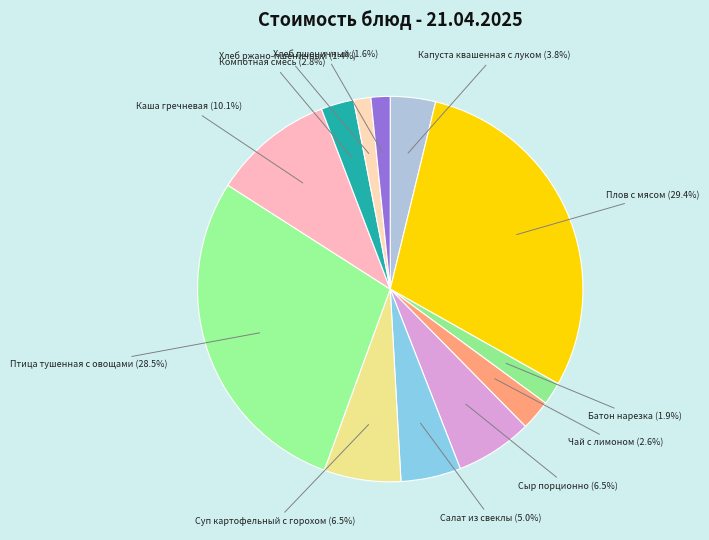

How many segments does this pie chart have?

12